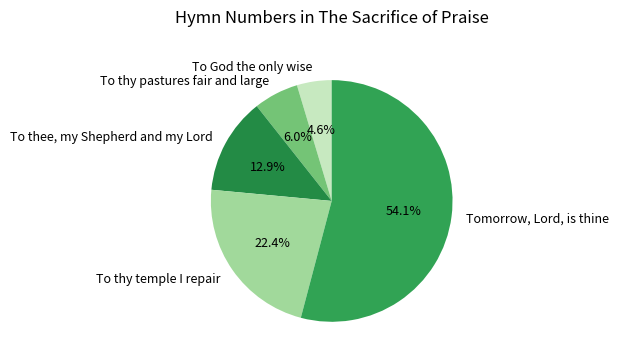

What is the largest slice in the pie chart?

Tomorrow, Lord, is thine